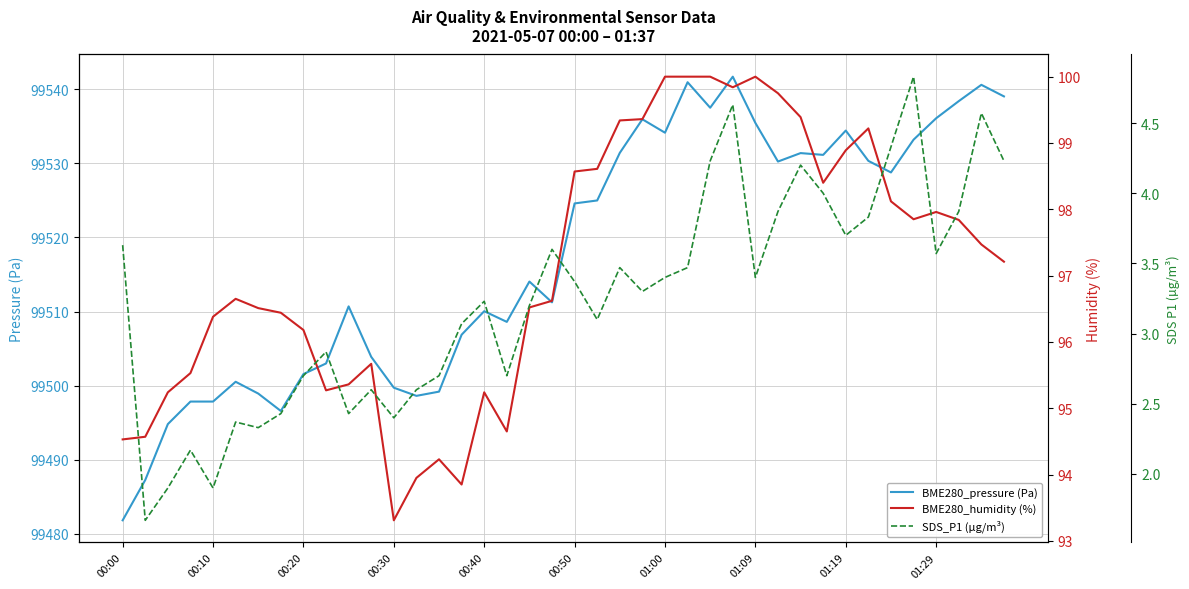

True or false: BME280_humidity (%) and SDS_P1 (µg/m³) cross at least once.

False